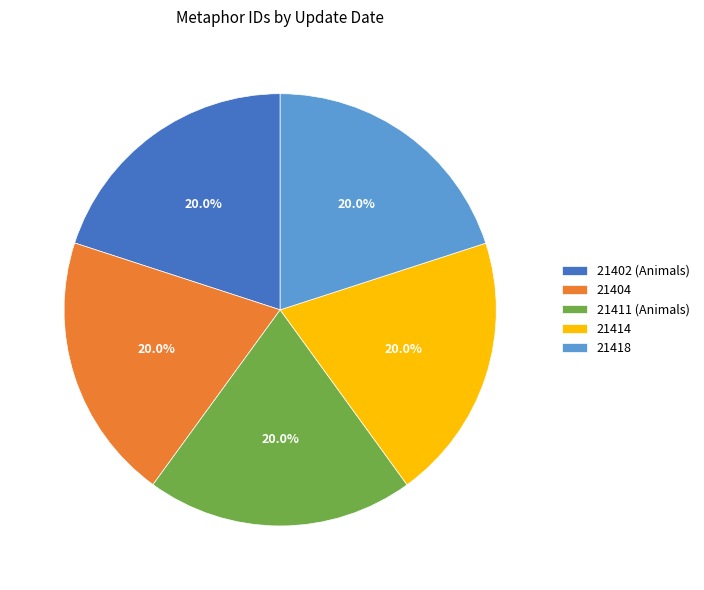

Is there a majority slice in this chart?

No